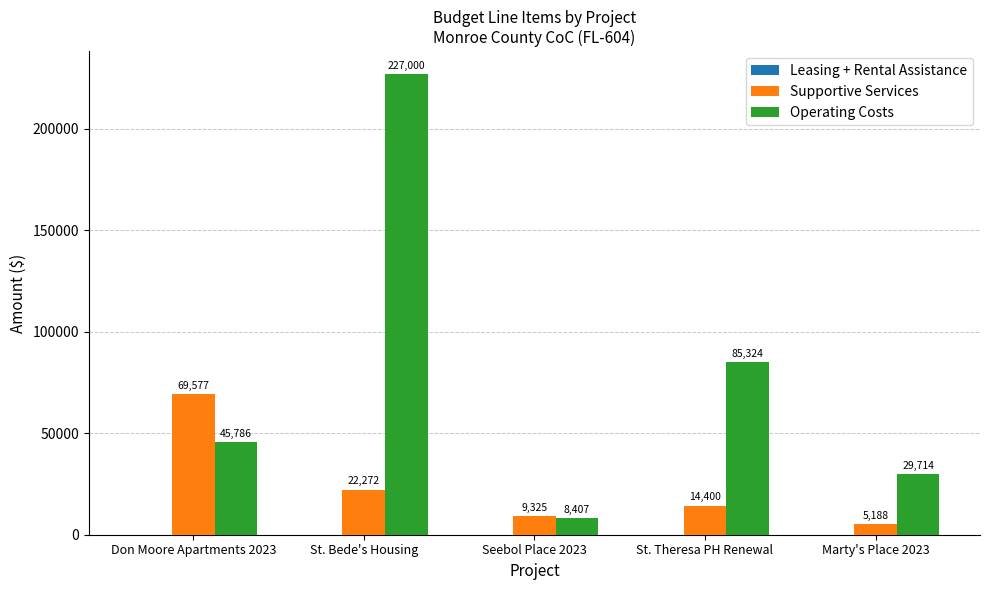

The Supportive Services series shows 69577 at Don Moore Apartments 2023. True or false?

True